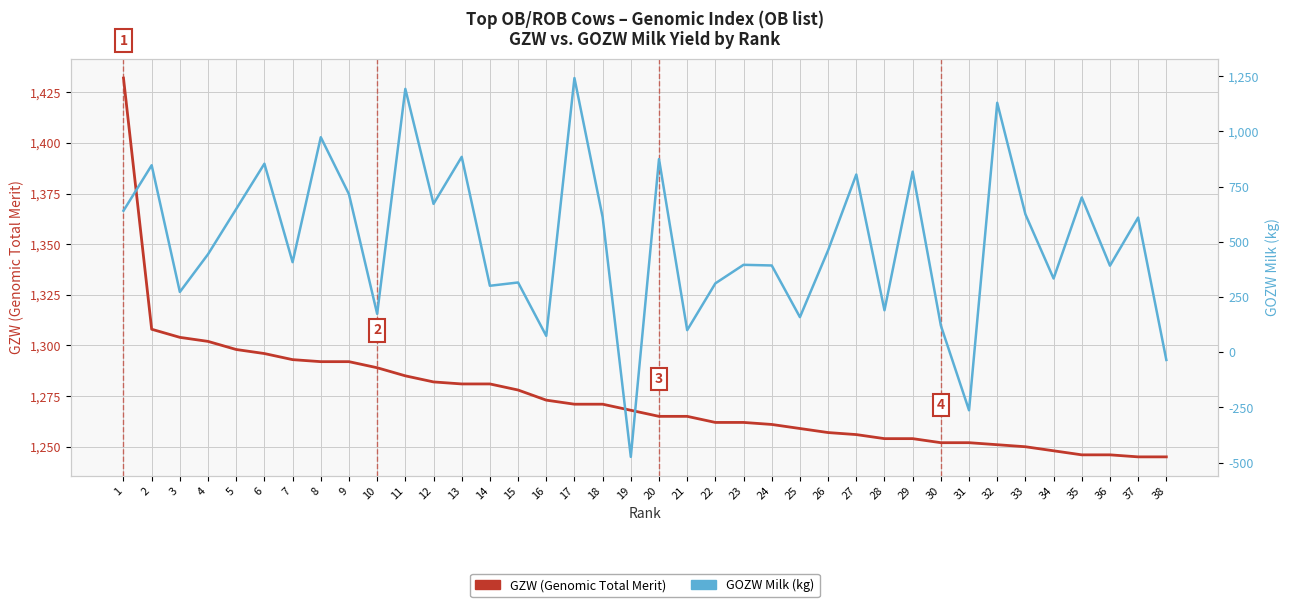

True or false: GOZW Milk (kg) has more than 1 interior local peaks.

True